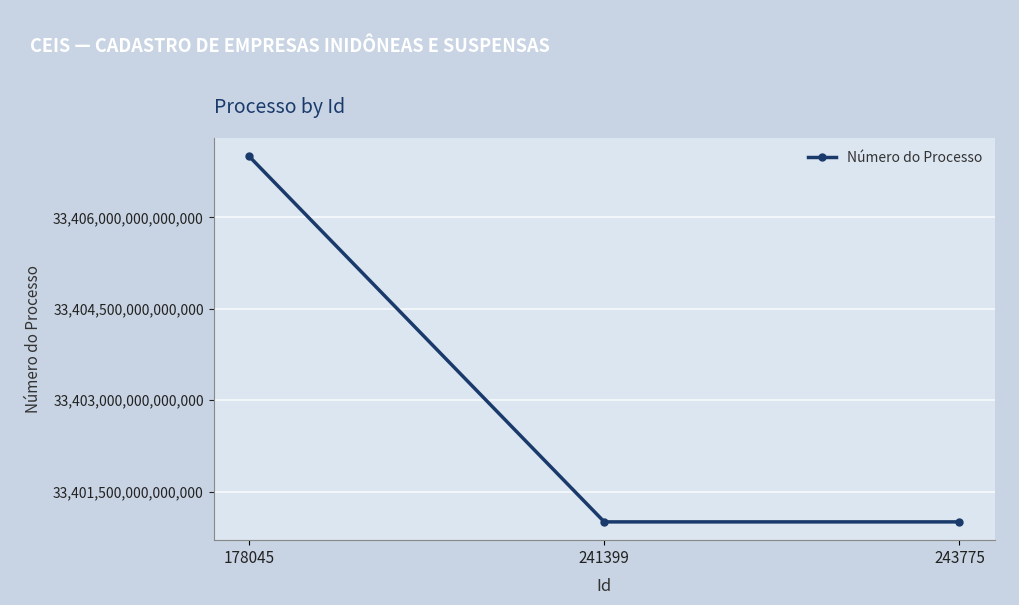

The value at 241399 is 56831844886495096. True or false?

False